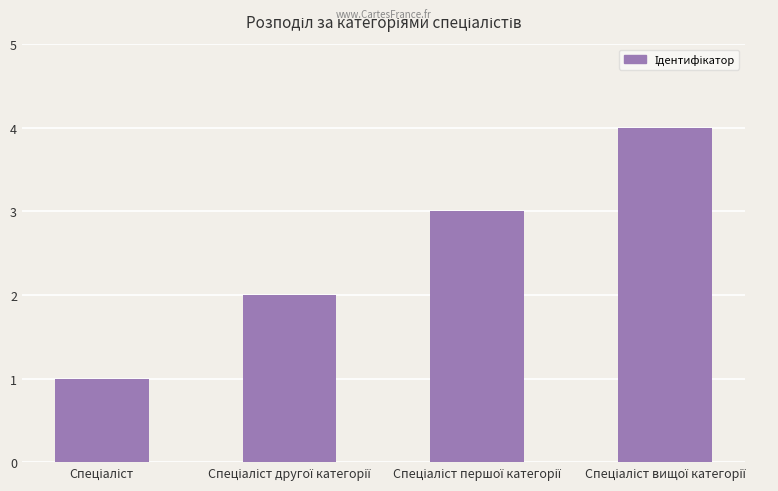

What is the maximum value shown in the chart?

4